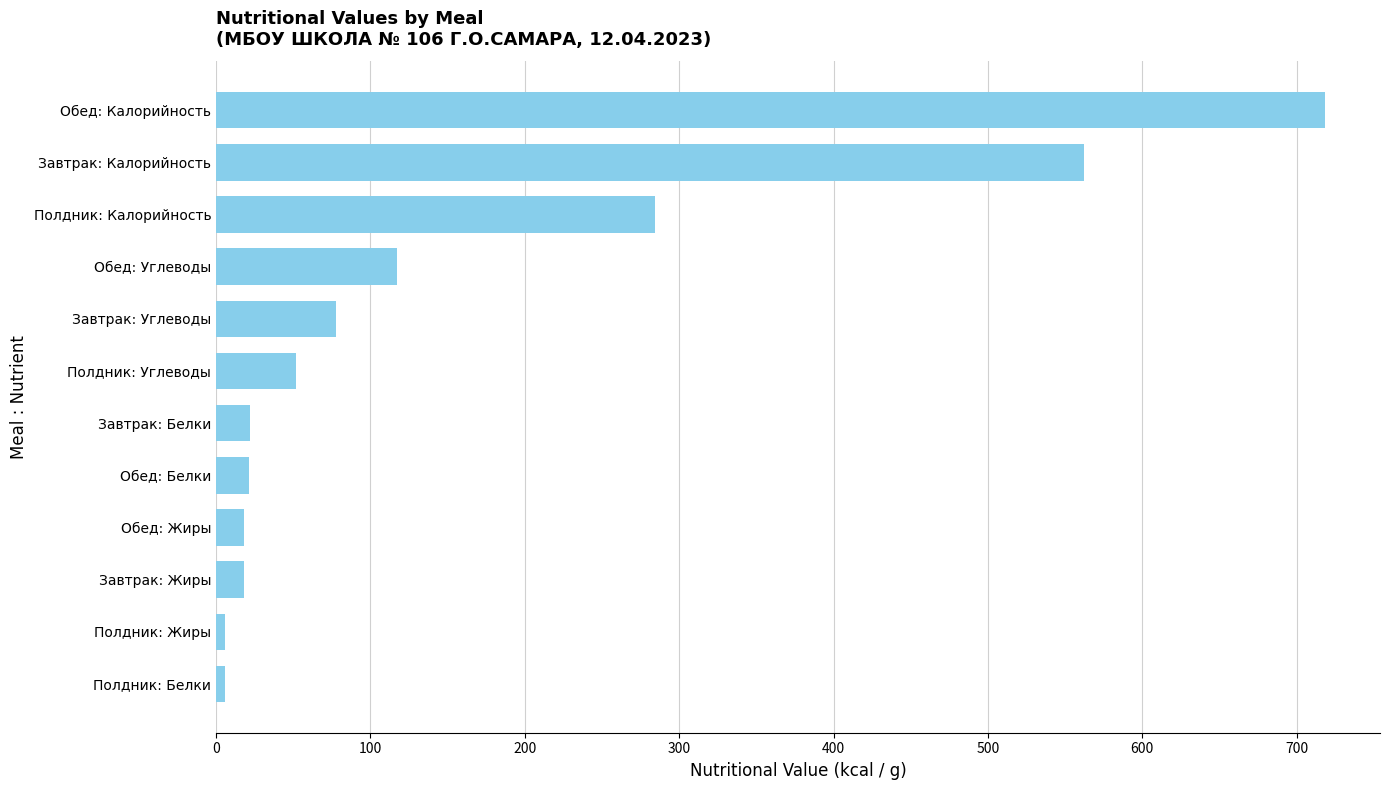

The value at Завтрак: Жиры is 18.0. True or false?

True